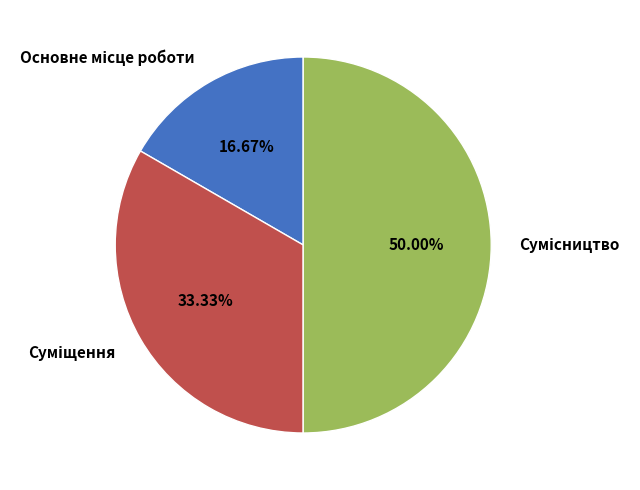

The Суміщення slice represents 42% of the pie. True or false?

False